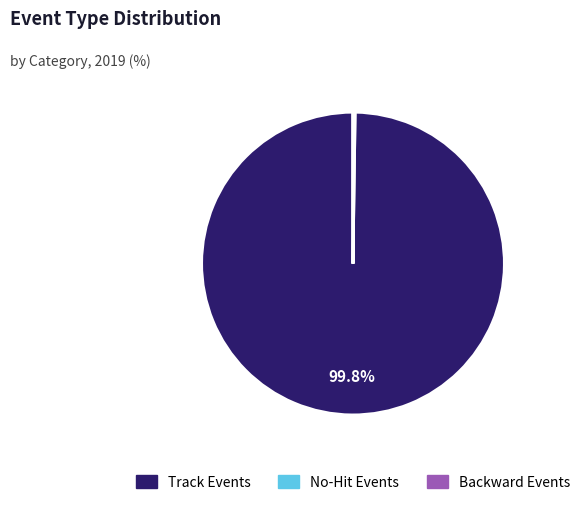

Does any single category account for the majority?

Yes